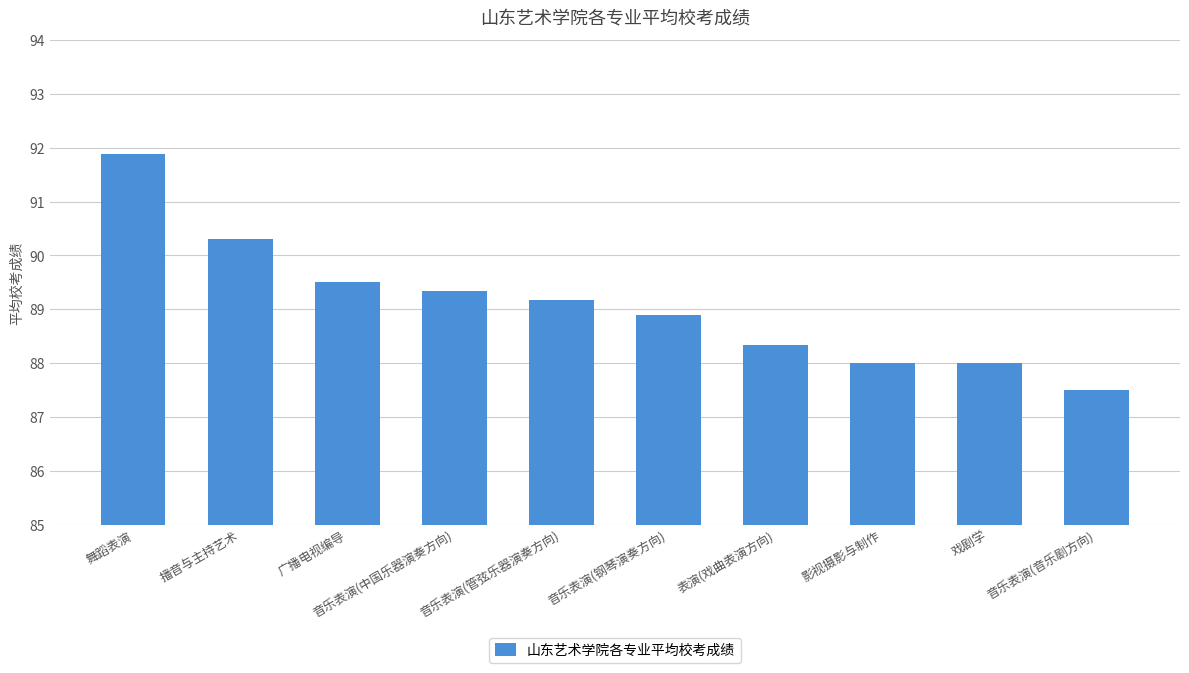

What is the ratio of the value at 广播电视编导 to the value at 表演(戏曲表演方向)?

1.0